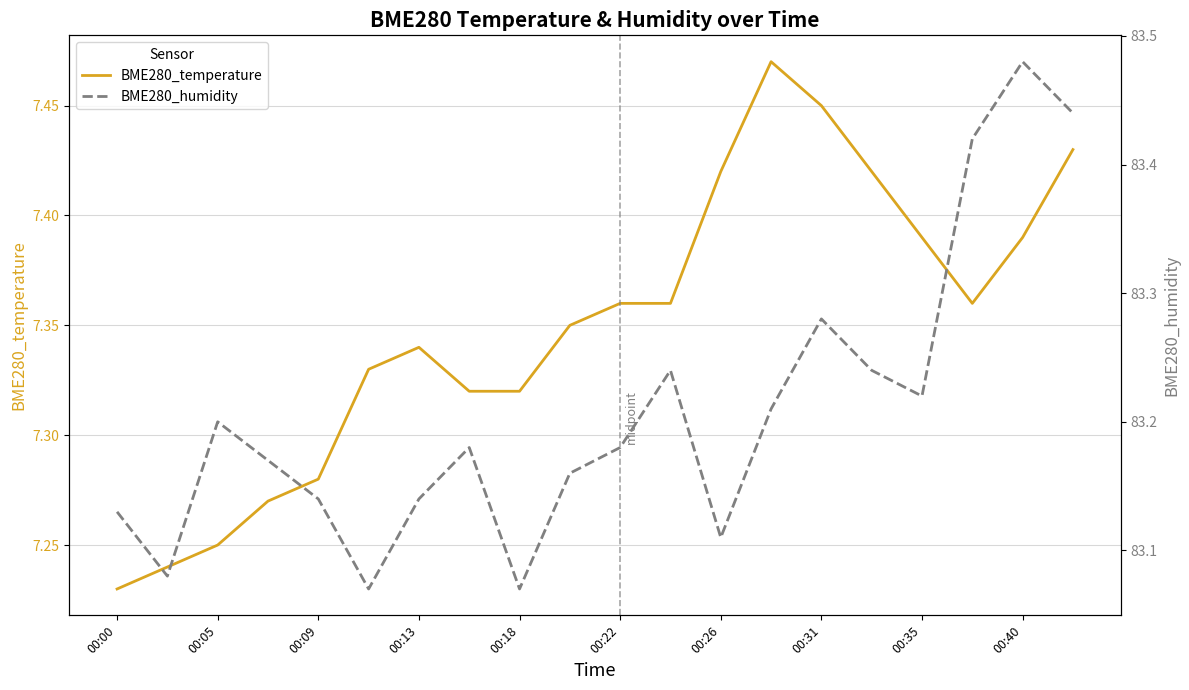

At which category does the chart reach its peak across all series?

00:40